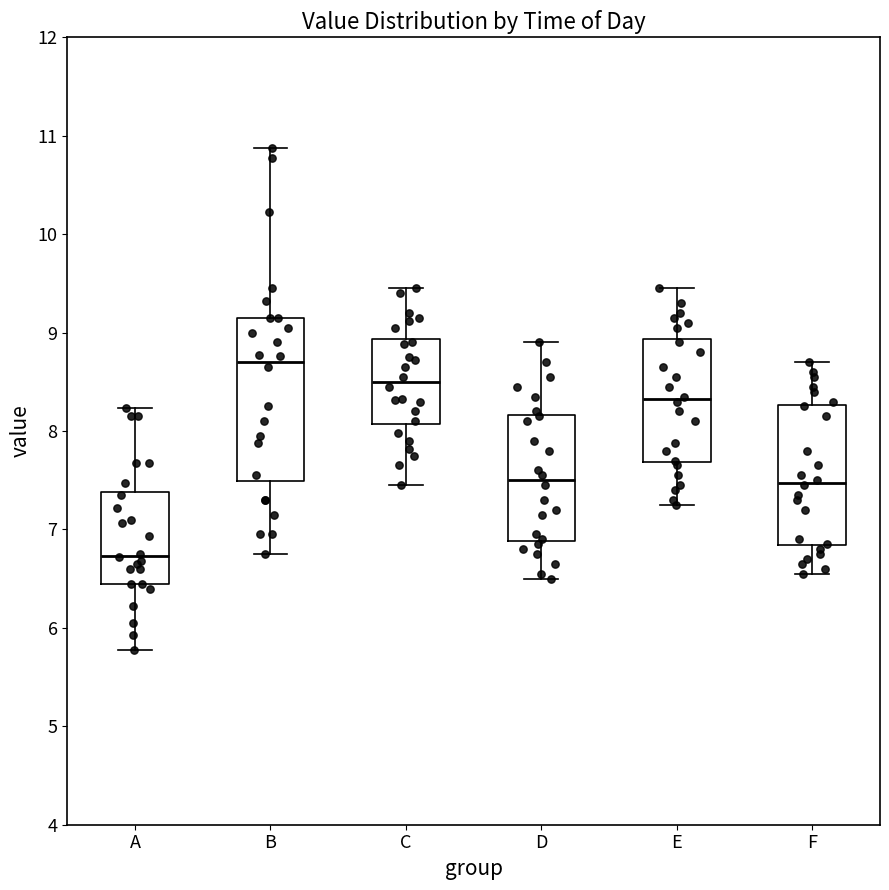

Comparing the boxes themselves (not the whiskers), which one is the tallest?

B